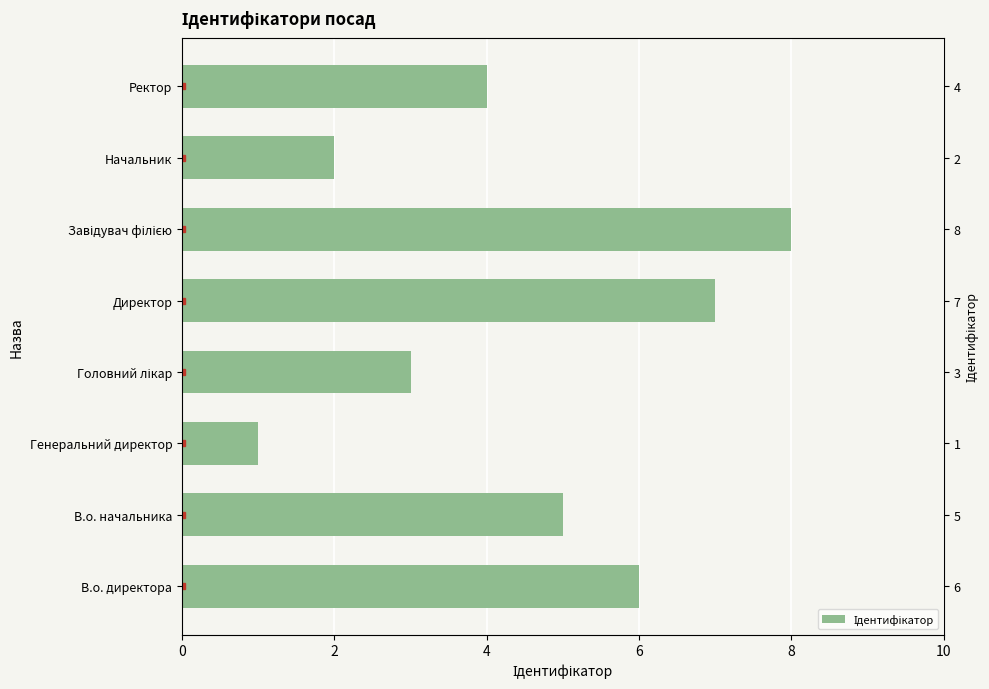

What is the difference between the values at В.о. начальника and Завідувач філією?

3